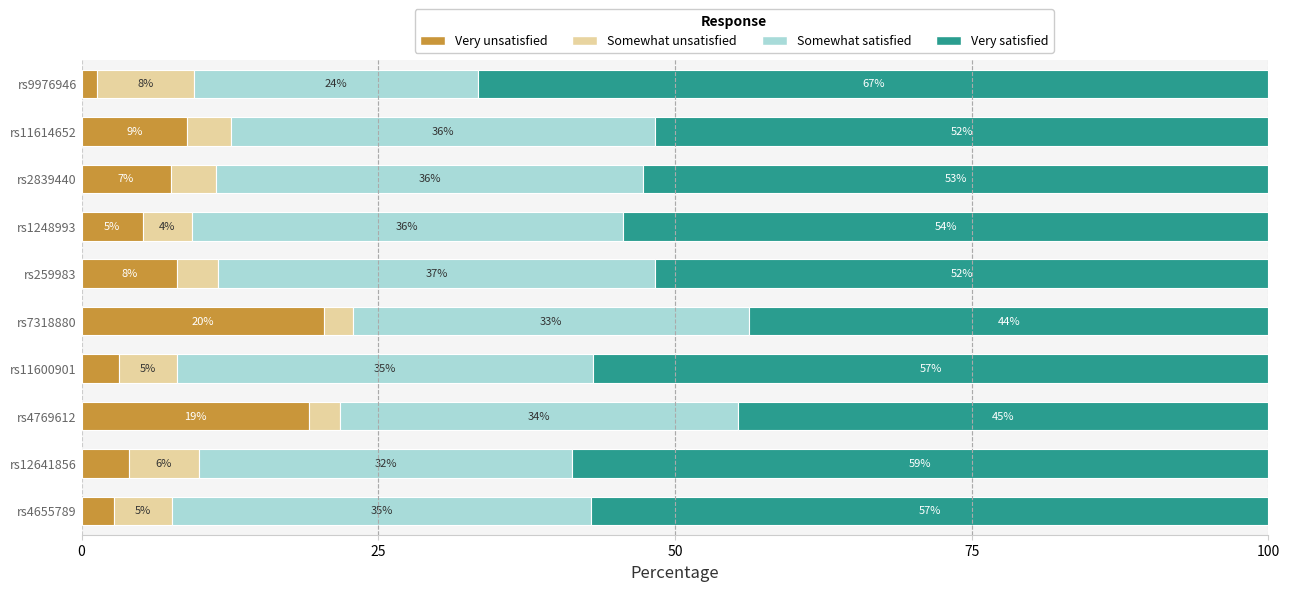

What is the difference between the maximum and minimum values in the Somewhat unsatisfied series?

5.7